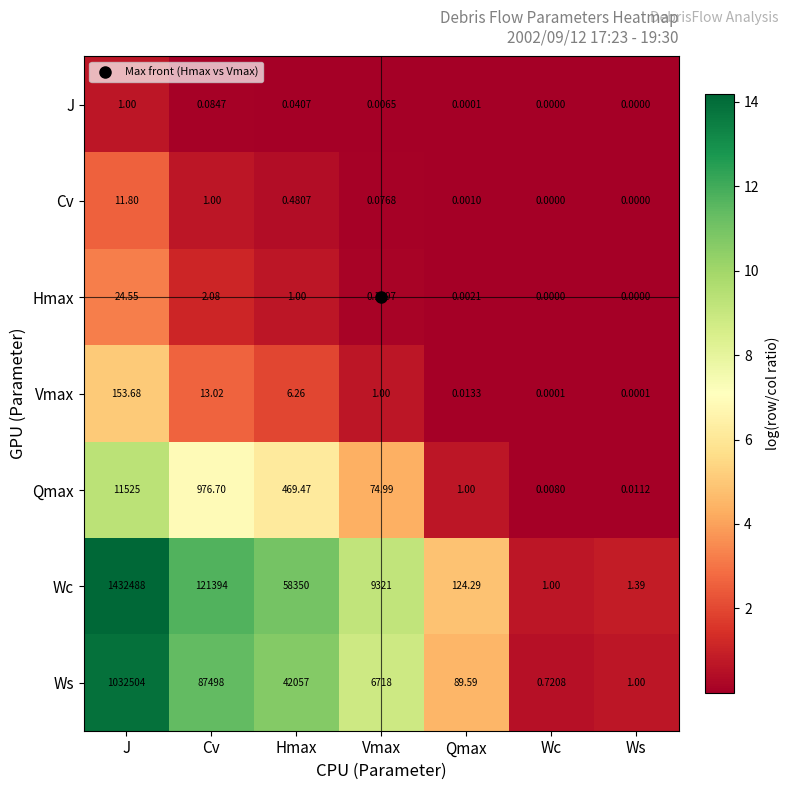

What is the maximum value shown in the chart?

1432488.0